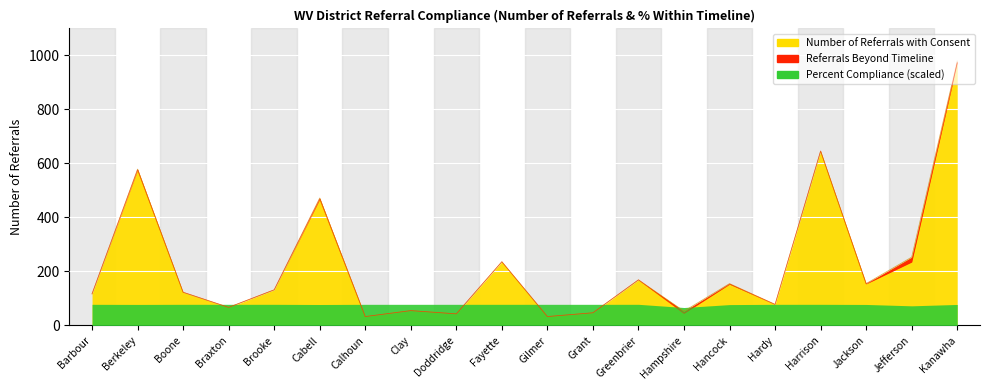

What is the minimum value for Number within timeline?

33